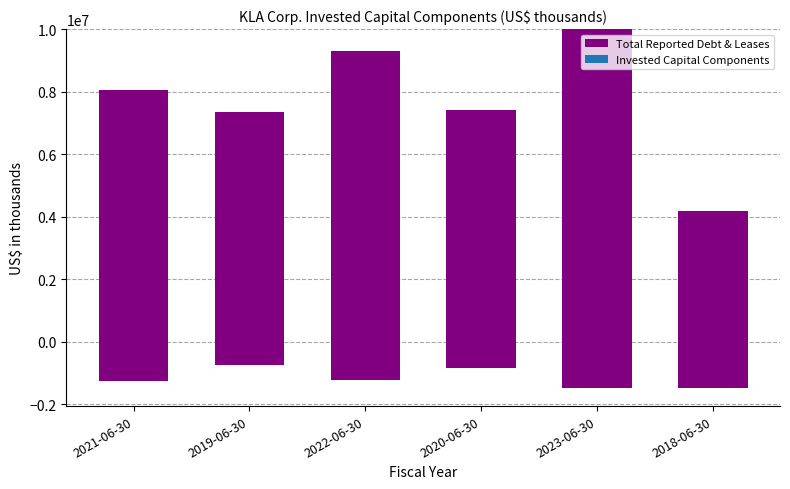

Where does the data first go above 3569549?

2022-06-30